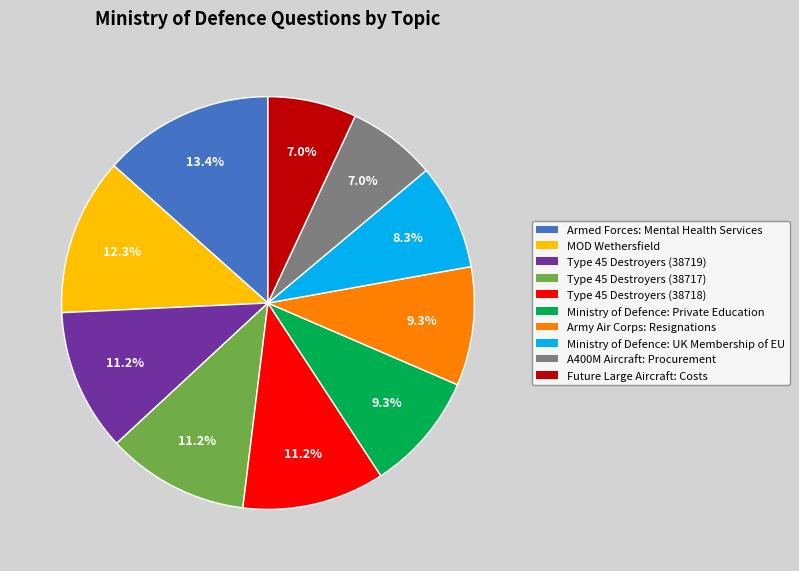

Which slice is the largest?

Armed Forces: Mental Health Services